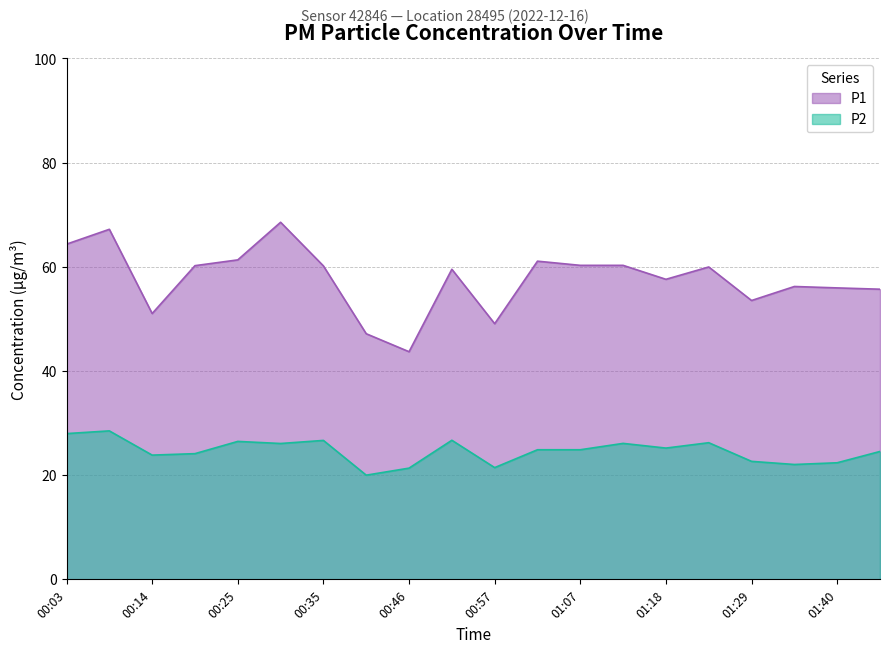

How many lines are shown in the chart?

2